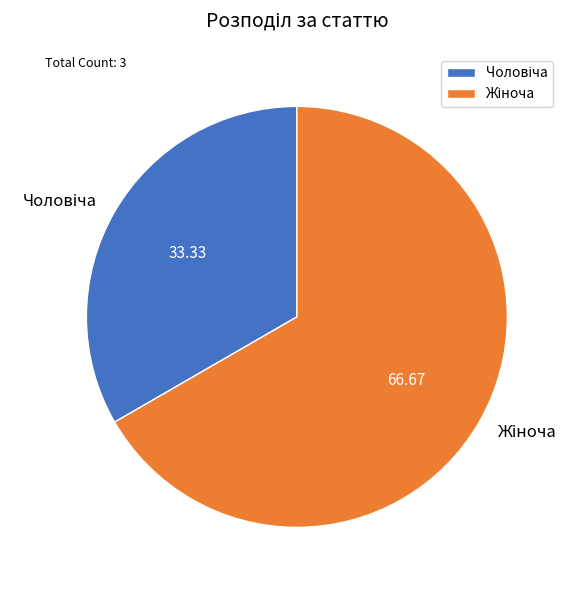

Is there a majority slice in this chart?

Yes